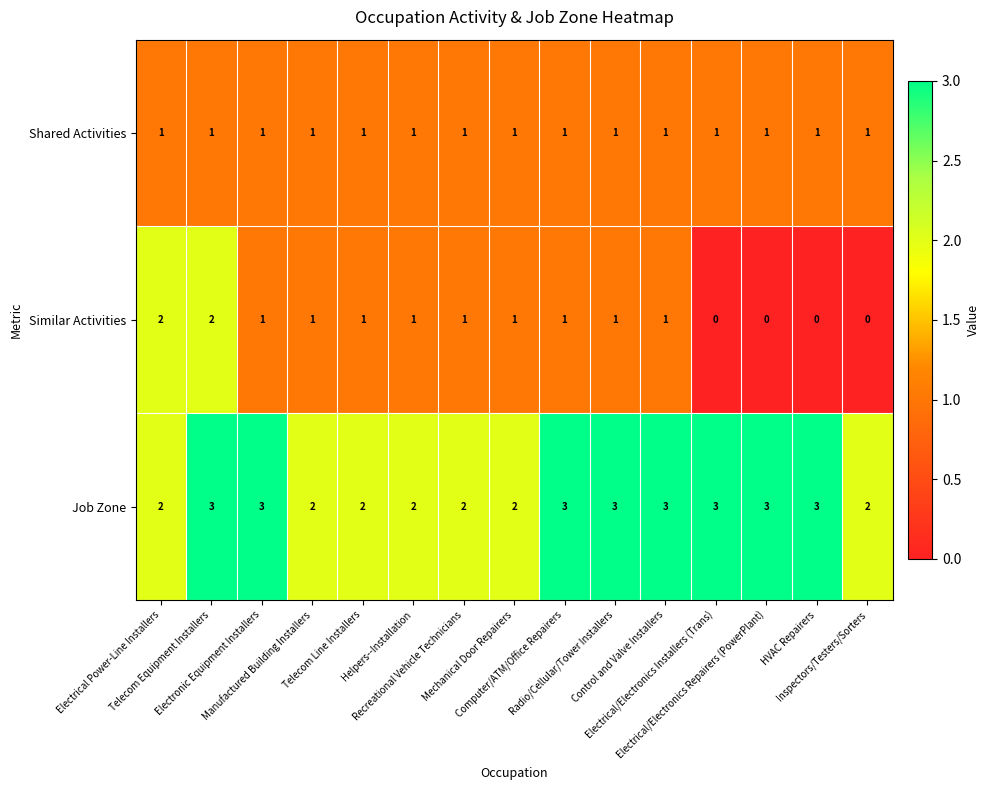

What is the maximum value shown in the chart?

3